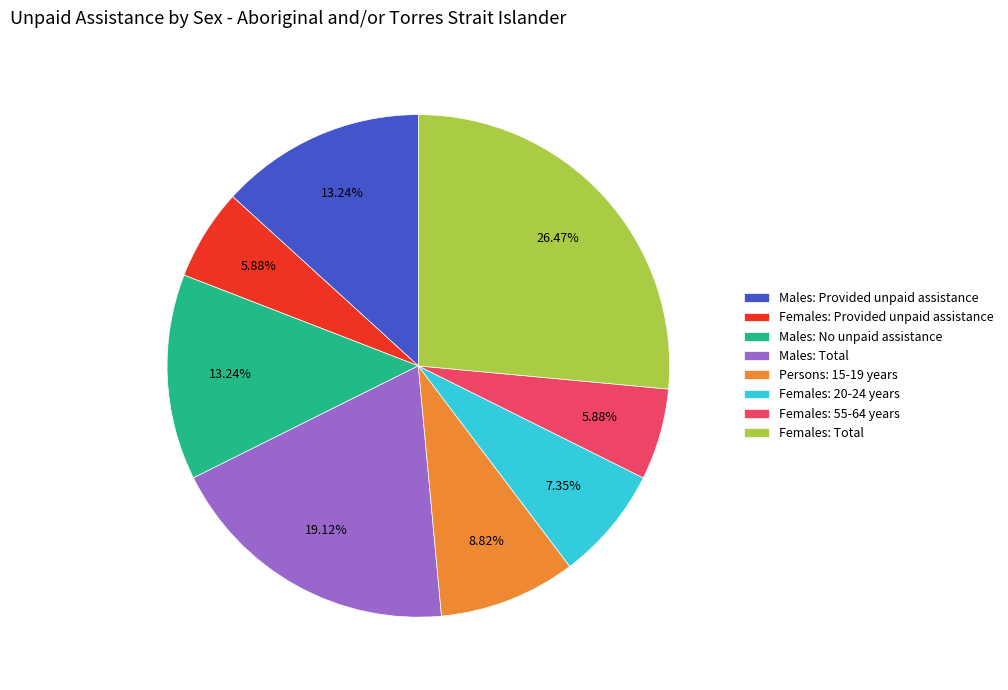

The Females: 55-64 years slice represents 6% of the pie. True or false?

True